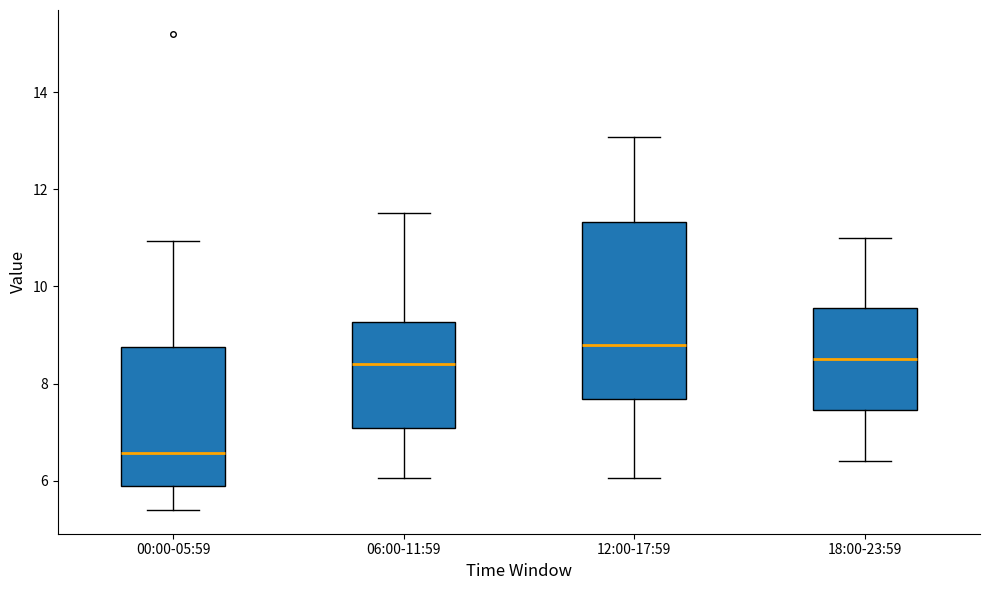

Which box's median line is the highest?

12:00-17:59